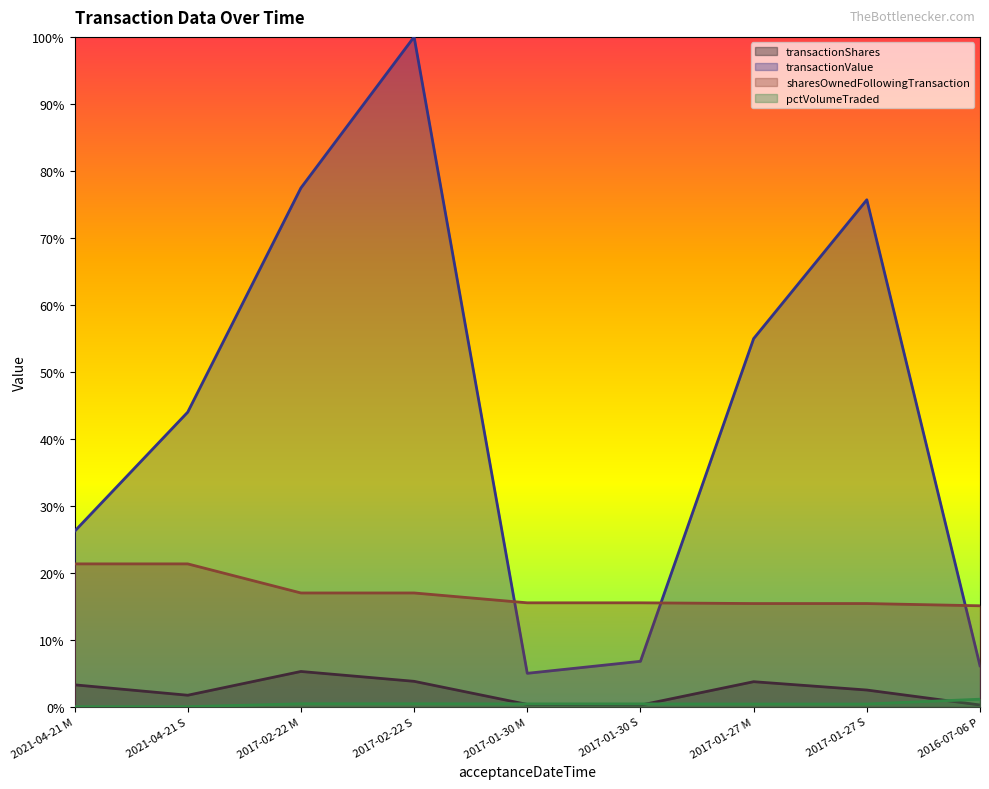

What position from the left is 2017-01-27 M?

7